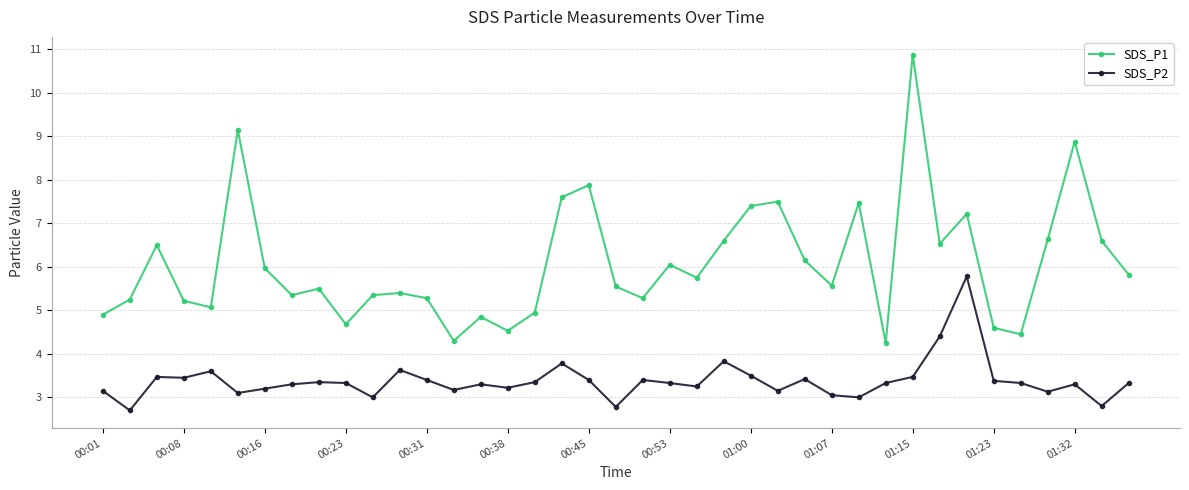

True or false: SDS_P2 has more than 0 points higher than both neighbors.

True